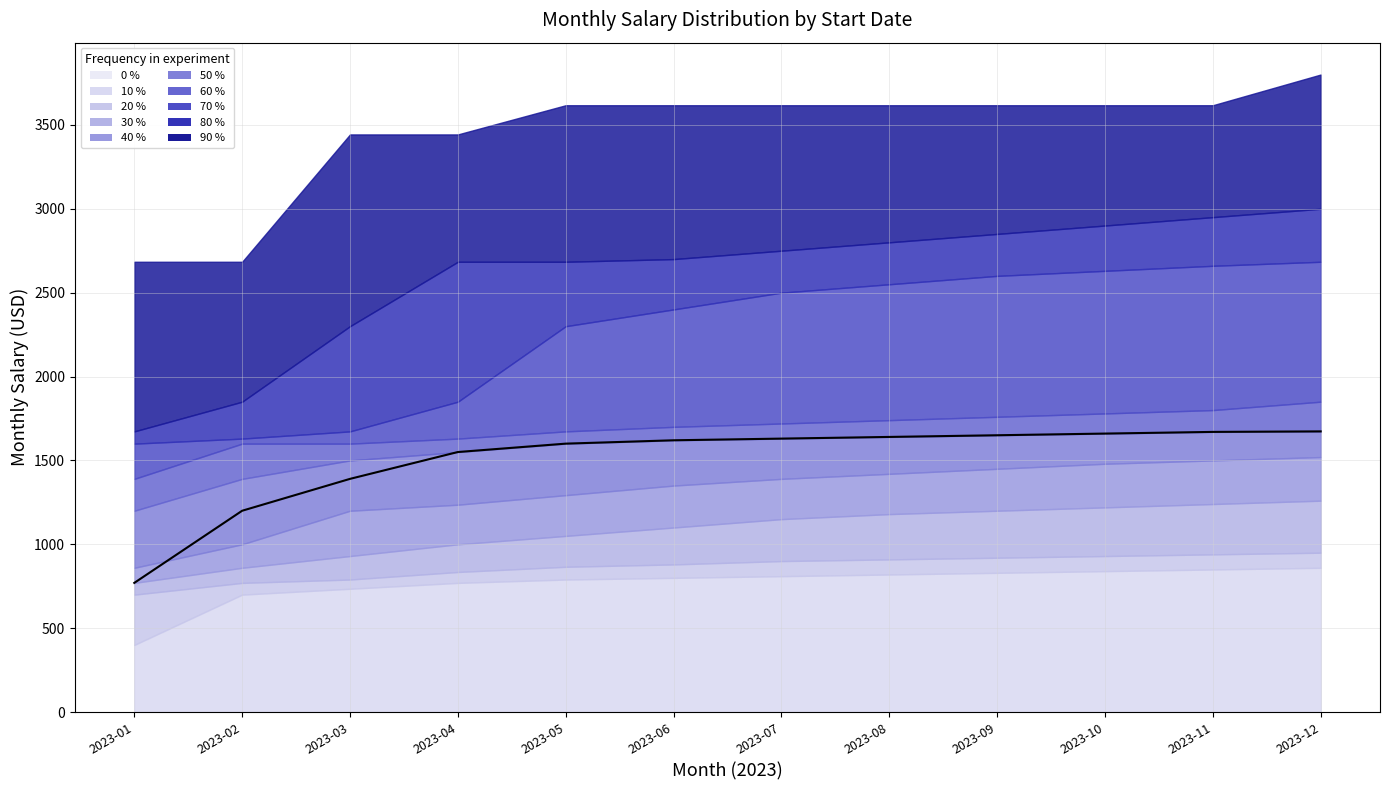

What is the value of the 1st point from the left?

770